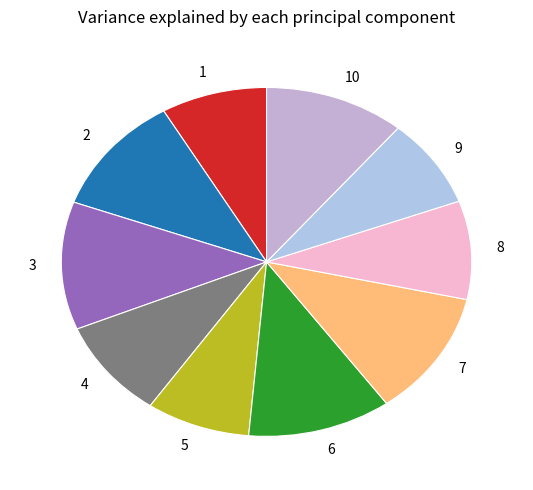

Does 5 account for over 50% of the chart?

No